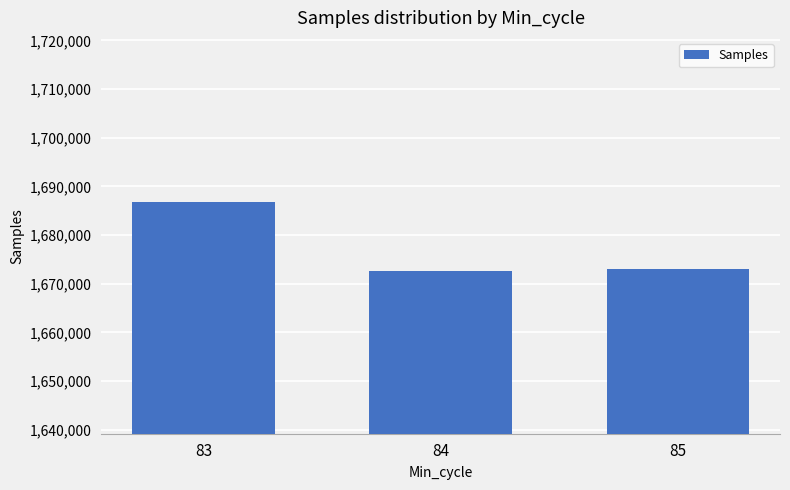

What is the approximate value at 83, to the nearest 50?

1686800